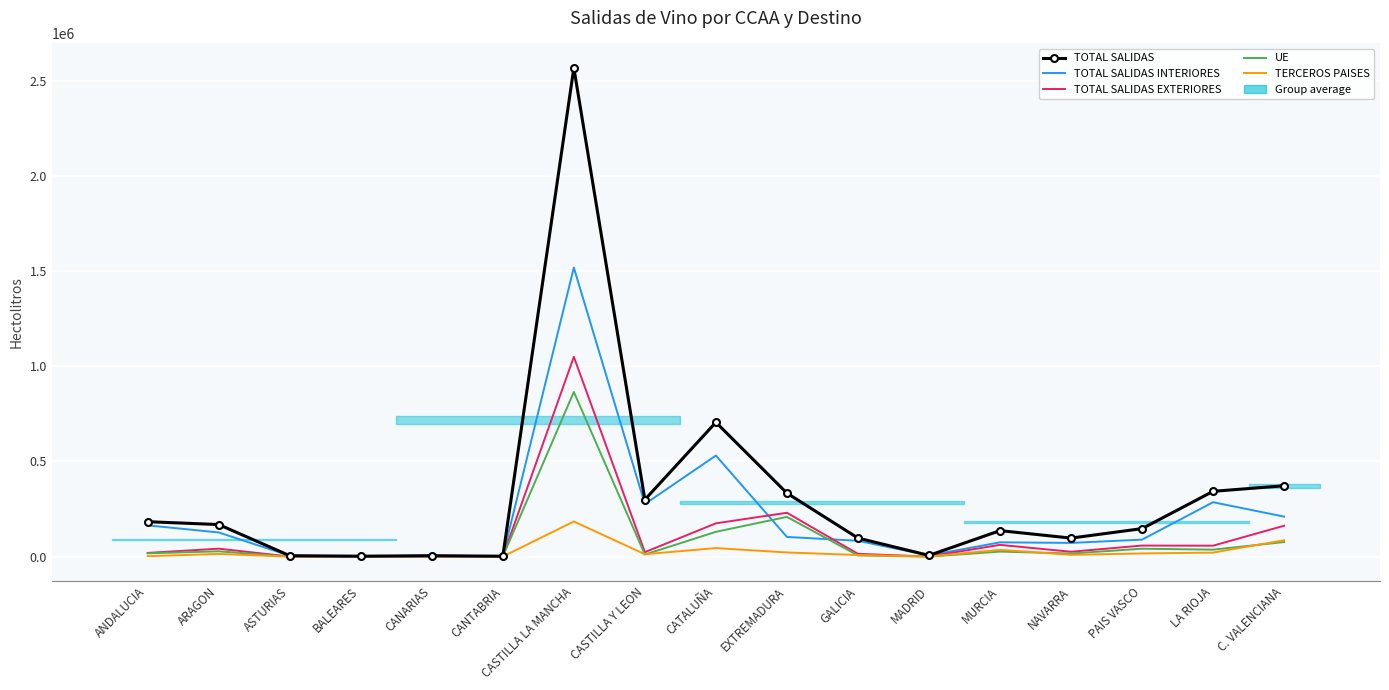

What is the label of the 2nd point from the right?

LA RIOJA